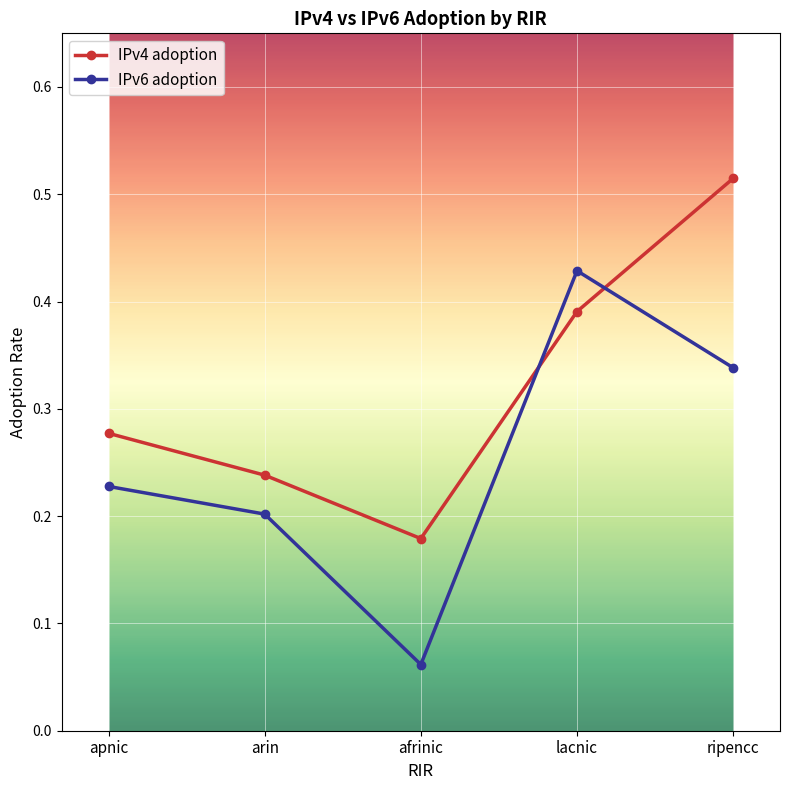

The value of IPv6 adoption at ripencc is 0.2. True or false?

False